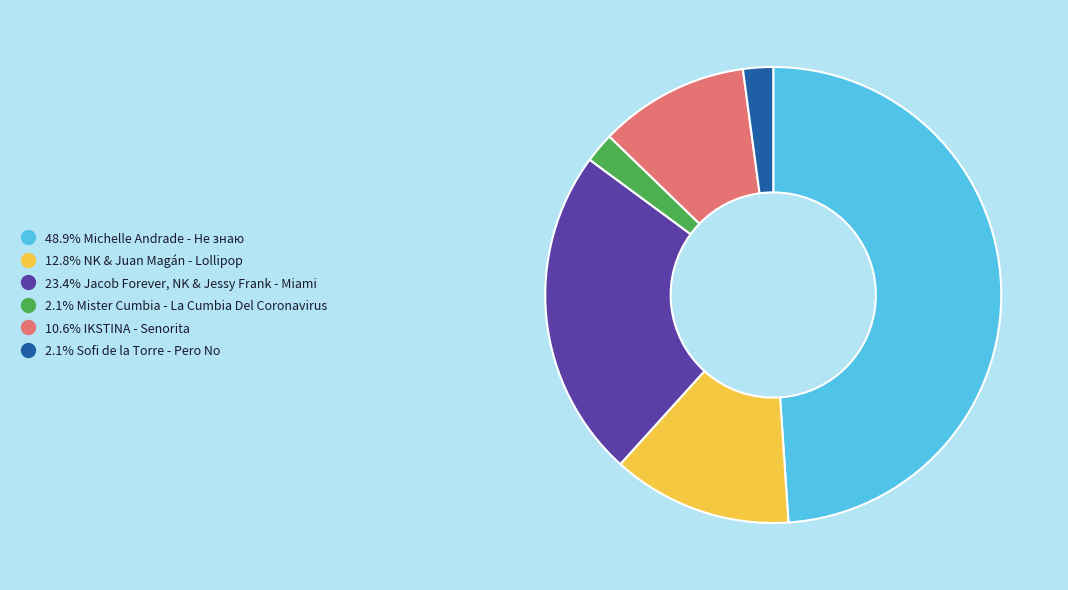

Is there any slice that represents more than half of the pie?

No